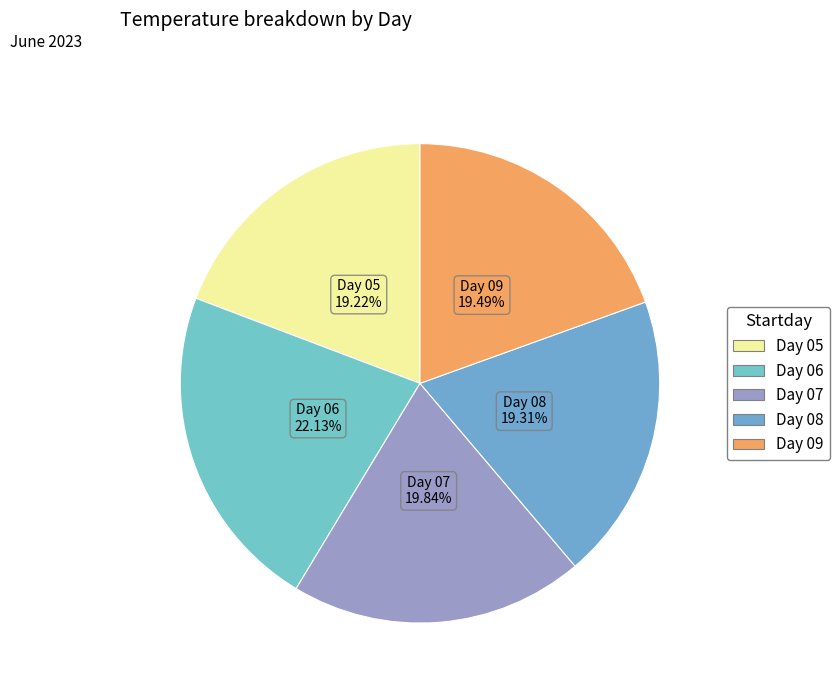

Is there a majority slice in this chart?

No